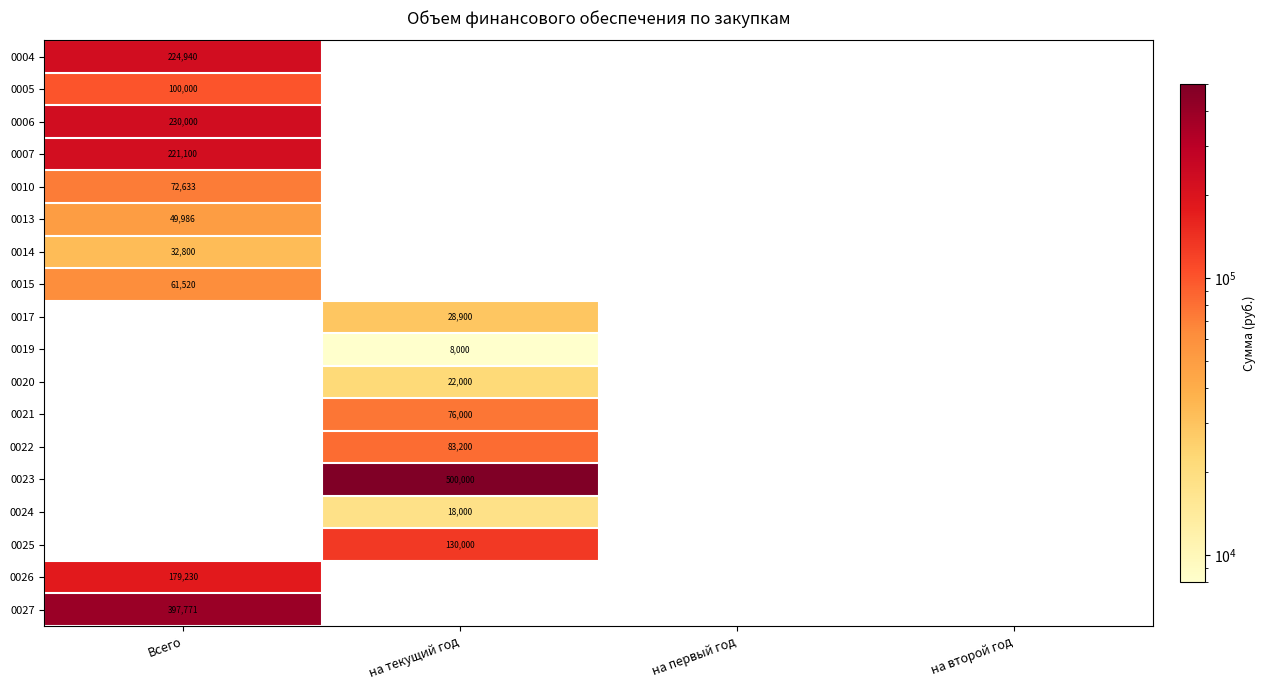

Between Всего and на второй год, which is larger?

Всего